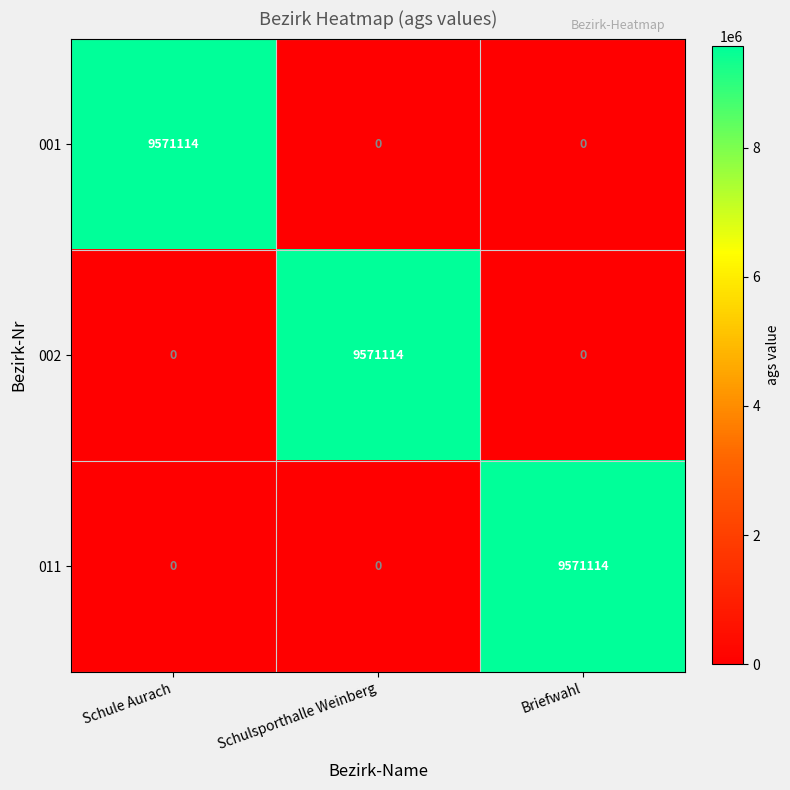

Count the number of categories in the chart.

3